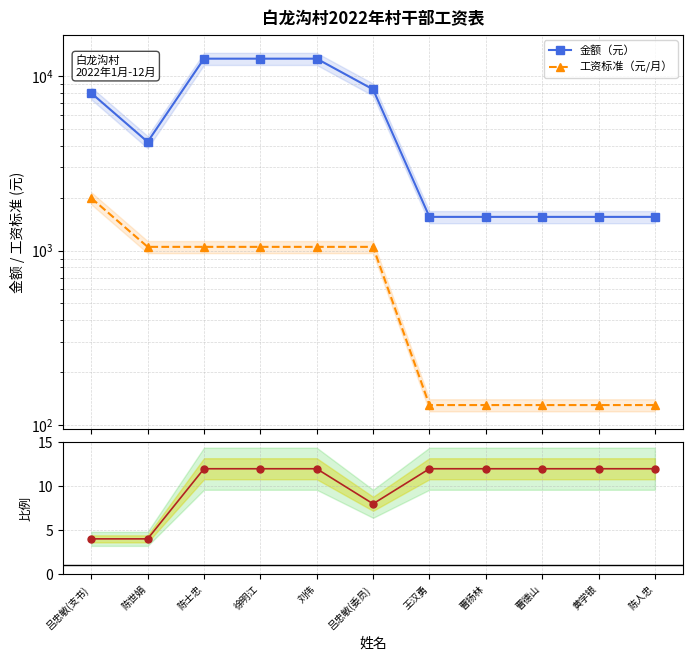

What is the average value of the 金额/工资标准 series?

10